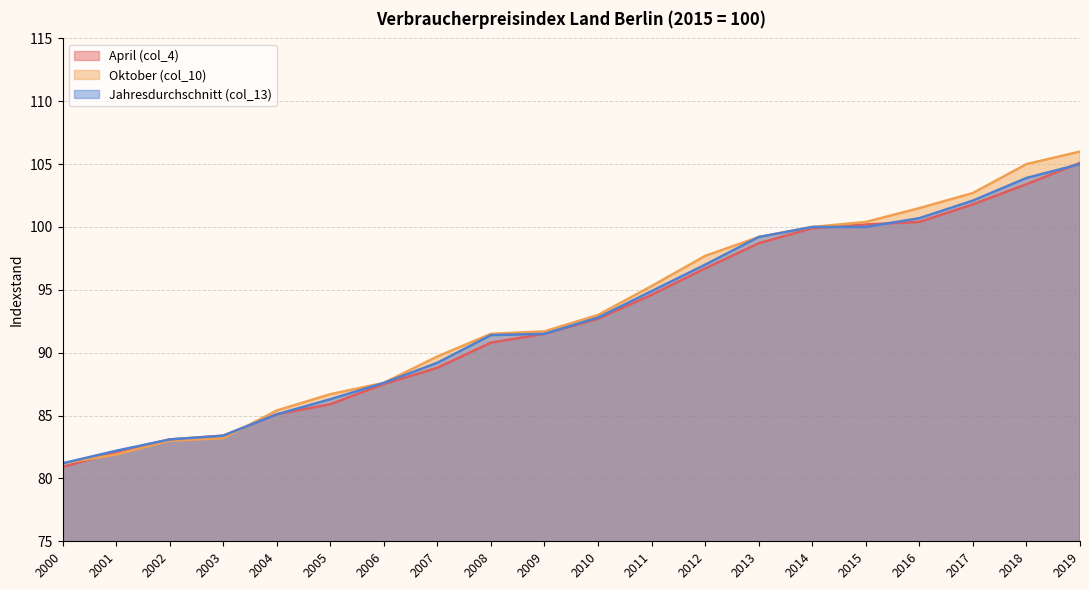

How many lines are shown in the chart?

3